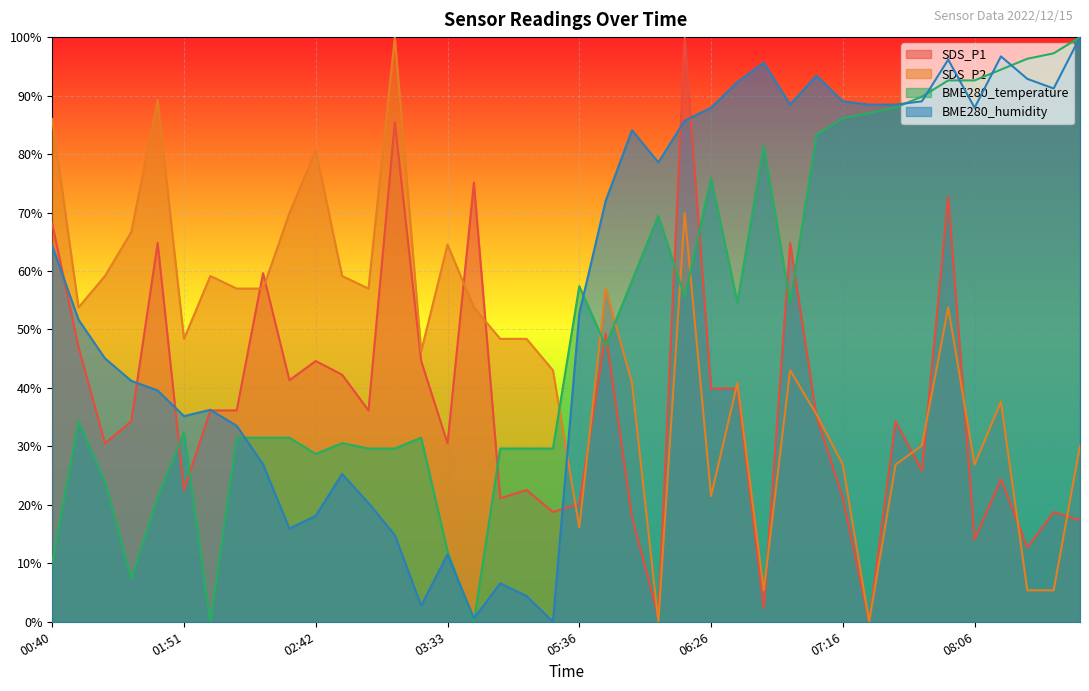

At which label does SDS_P2 first exceed 48?

00:40